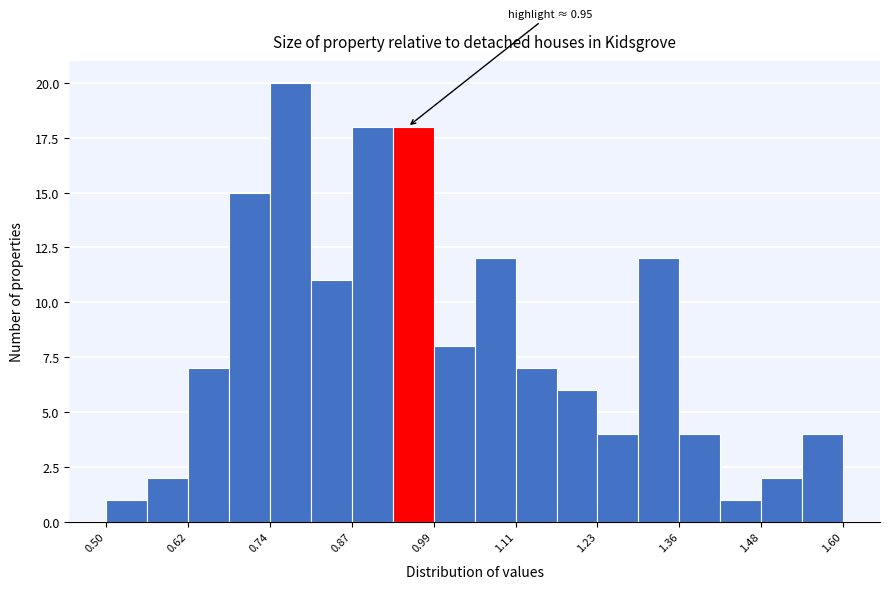

Around what value on the x-axis is the tallest bar? Give the approximate position of its centre, as read against the axis.

0.78